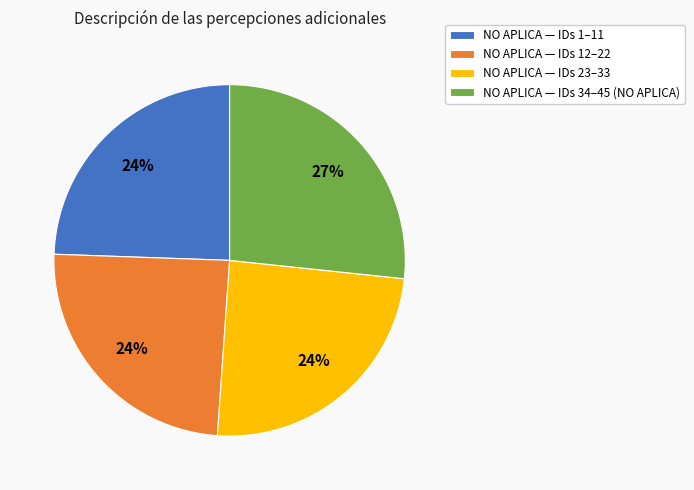

Approximately how many times larger is the value at NO APLICA — IDs 23–33 compared to NO APLICA — IDs 1–11?

1.0